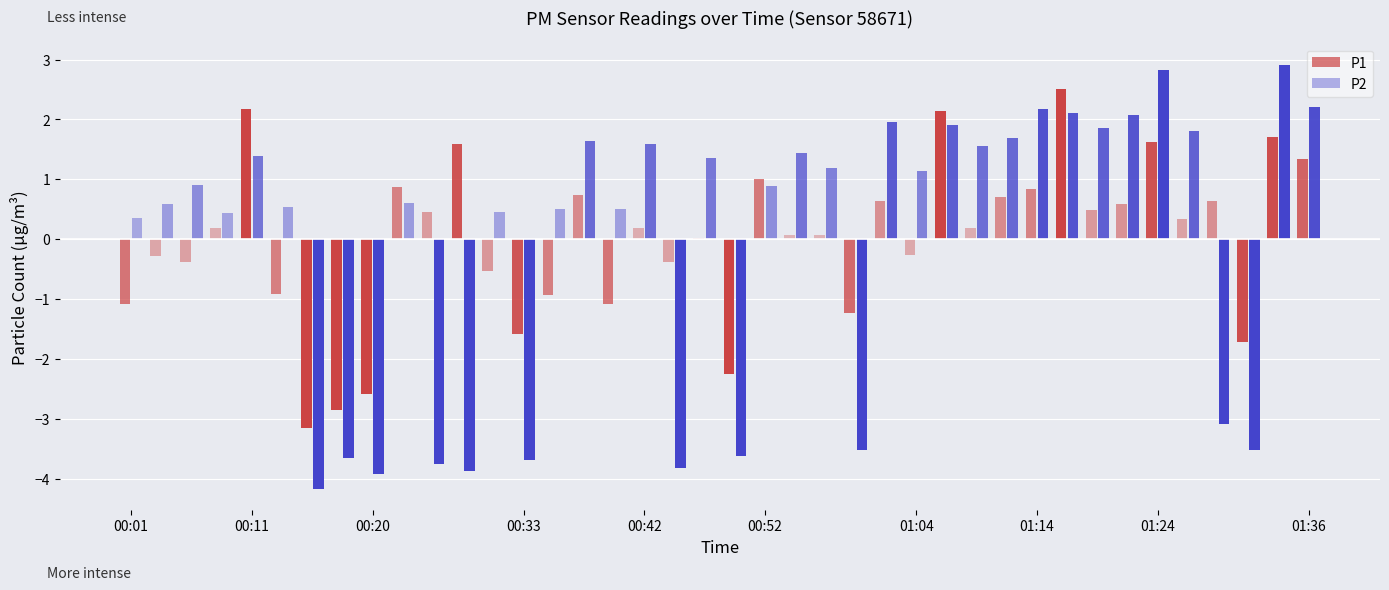

What is the difference between the maximum and second lowest values in the P1 series?

5.4